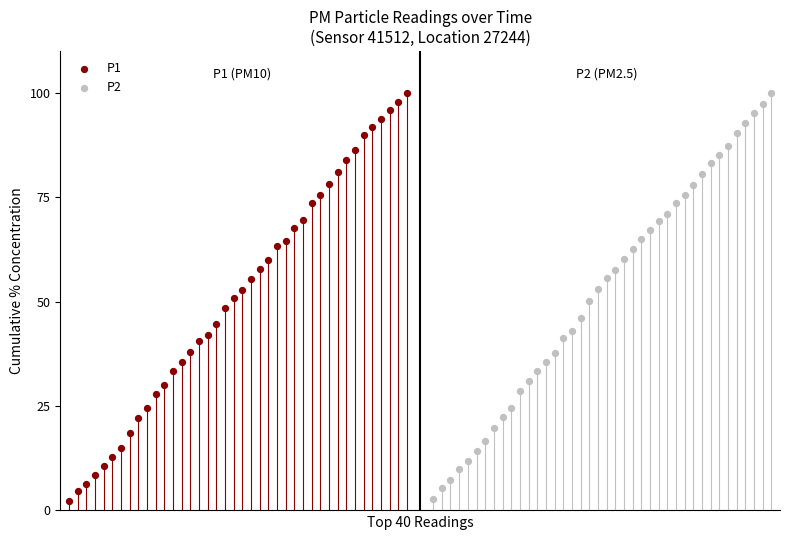

Which series has the widest spread of Y values?

P1